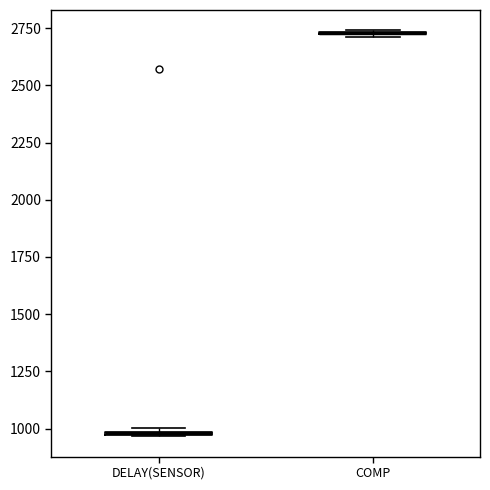

Where is the lower edge of the box for DELAY(SENSOR) on the y-axis? The values are not printed on the chart, so give them approximately, as read against the axis.

950